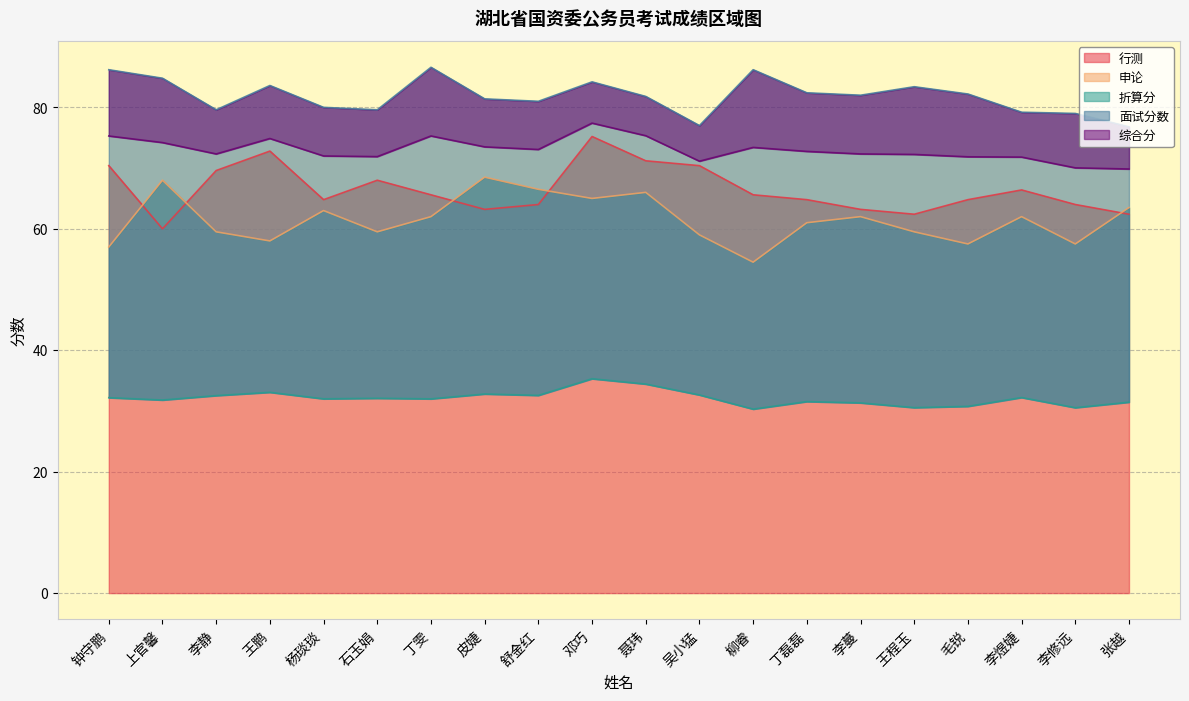

Rank the categories by 申论 value from lowest to highest.

柳睿, 钟守鹏, 毛锐, 李修远, 王鹏, 吴小猛, 李静, 石玉娟, 王程玉, 丁磊磊, 丁雯, 李蔓, 李煜婕, 杨琰琰, 张越, 邓巧, 聂玮, 舒金红, 上官馨, 皮婕